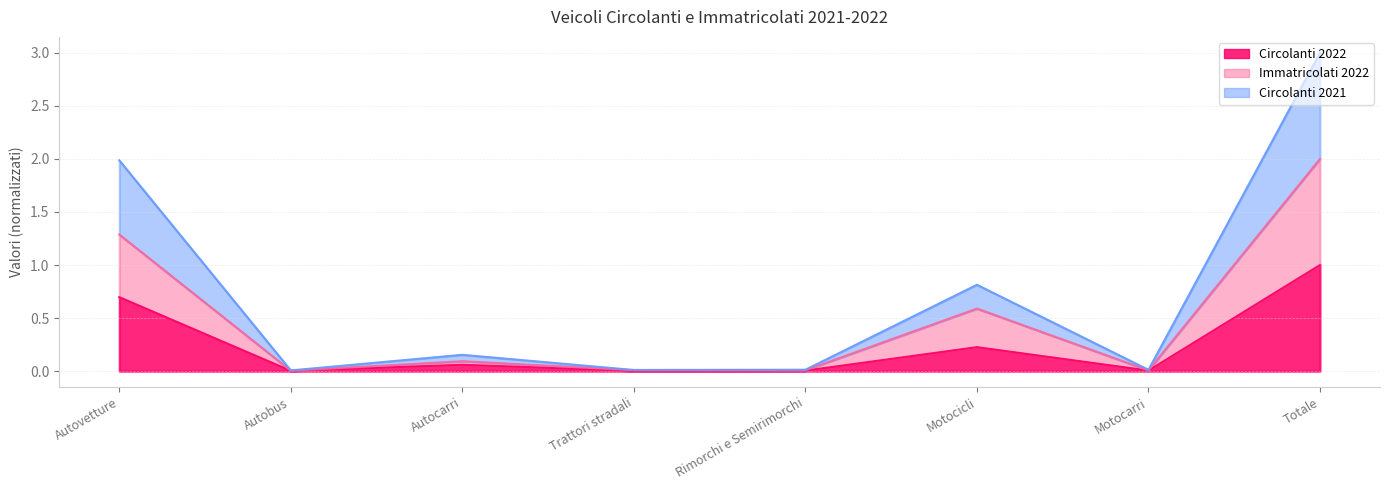

Does the chart display data point markers on the line(s)?

No